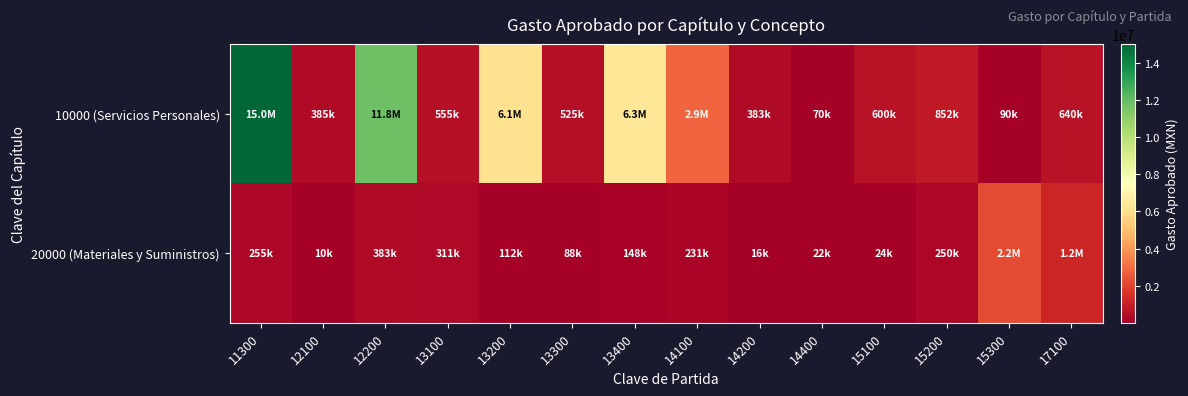

At how many categories does at least one series exceed 7846928?

2